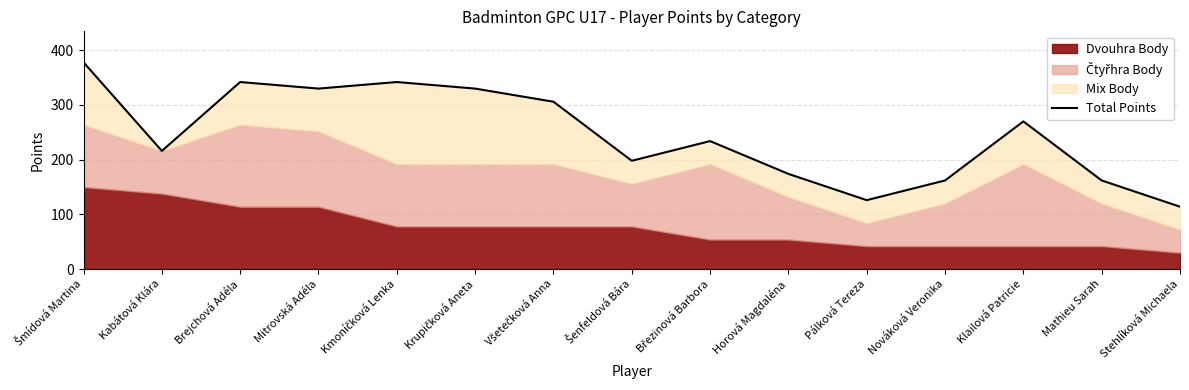

Which has a higher value, Stehlíková Michaela or Brejchová Adéla?

Brejchová Adéla